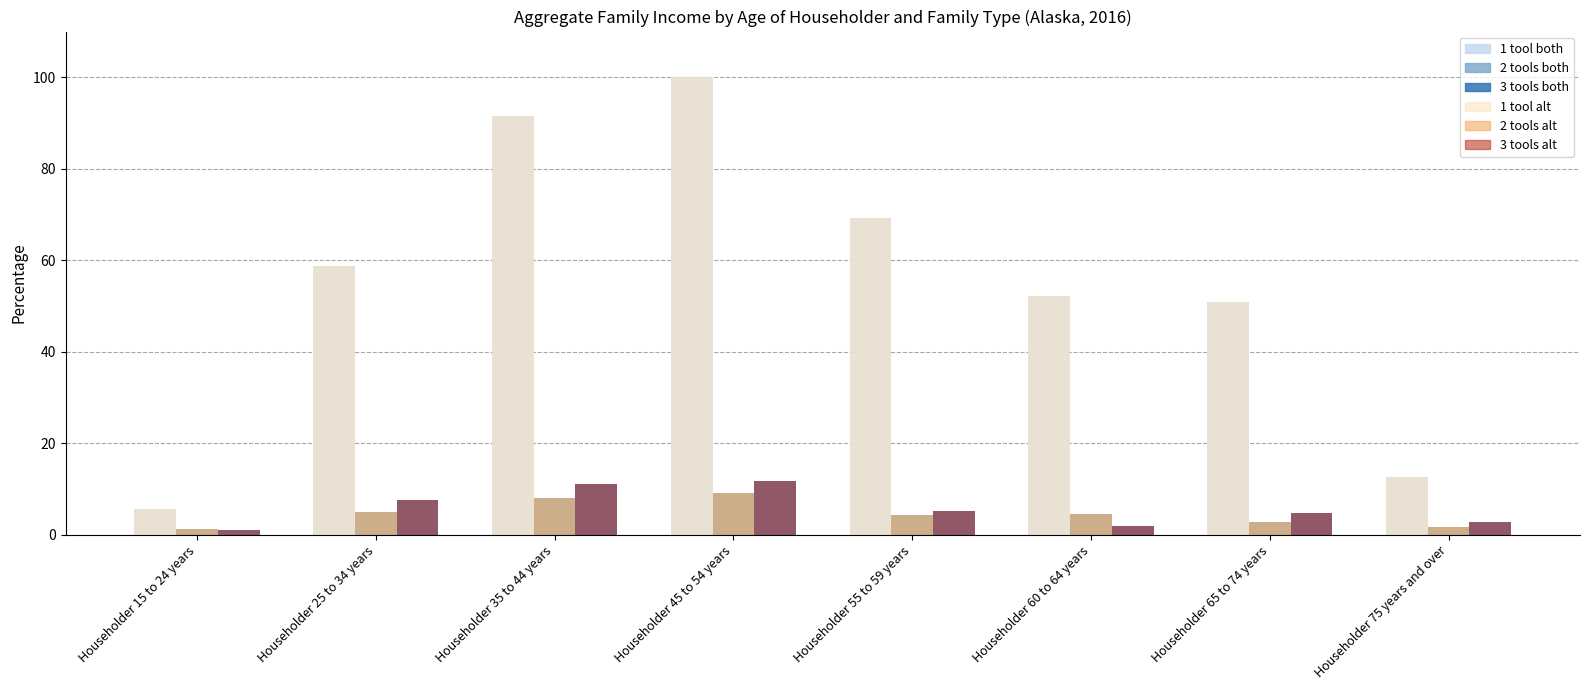

What is the total value across all series at Householder 45 to 54 years?

241.8